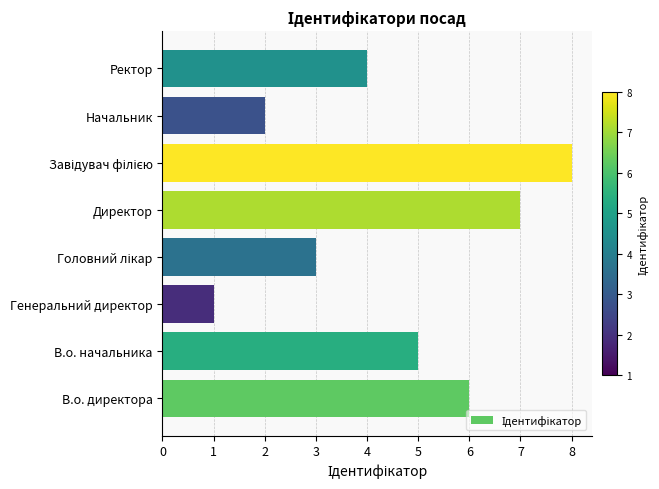

True or false: the data shows 7 at Директор.

True